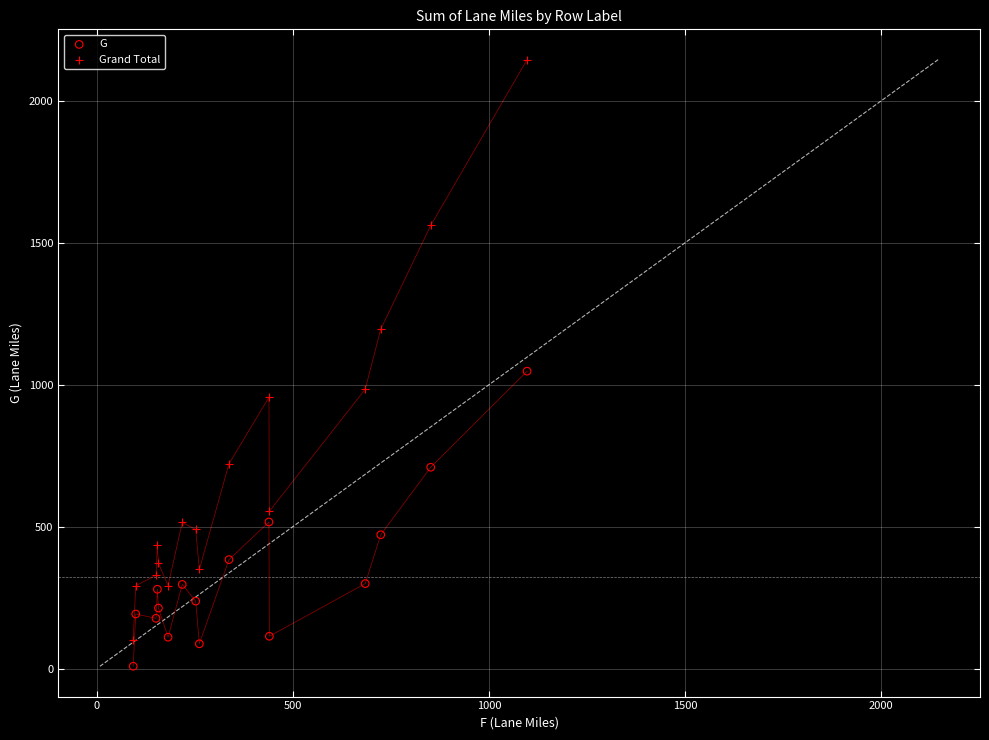

Across all series, what Y value is closest to 1076?

1047.7